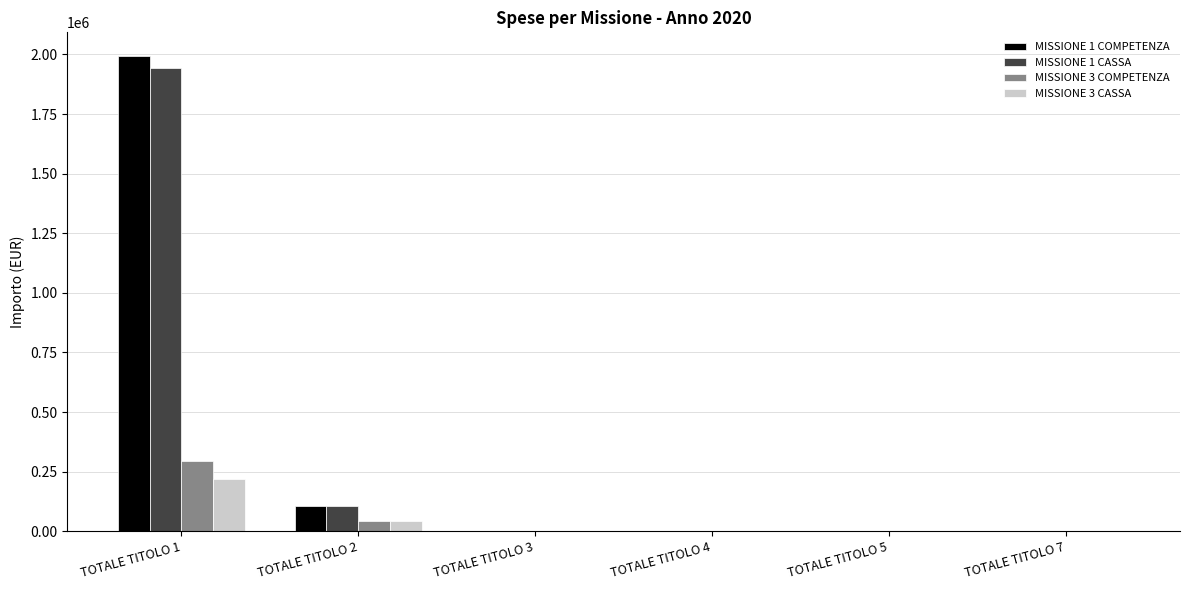

Count the number of categories in the chart.

6